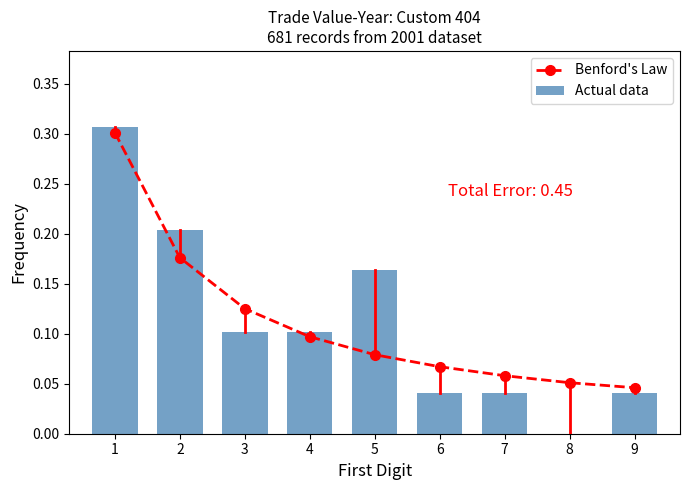

Which series has the largest range (max minus min)?

Actual data